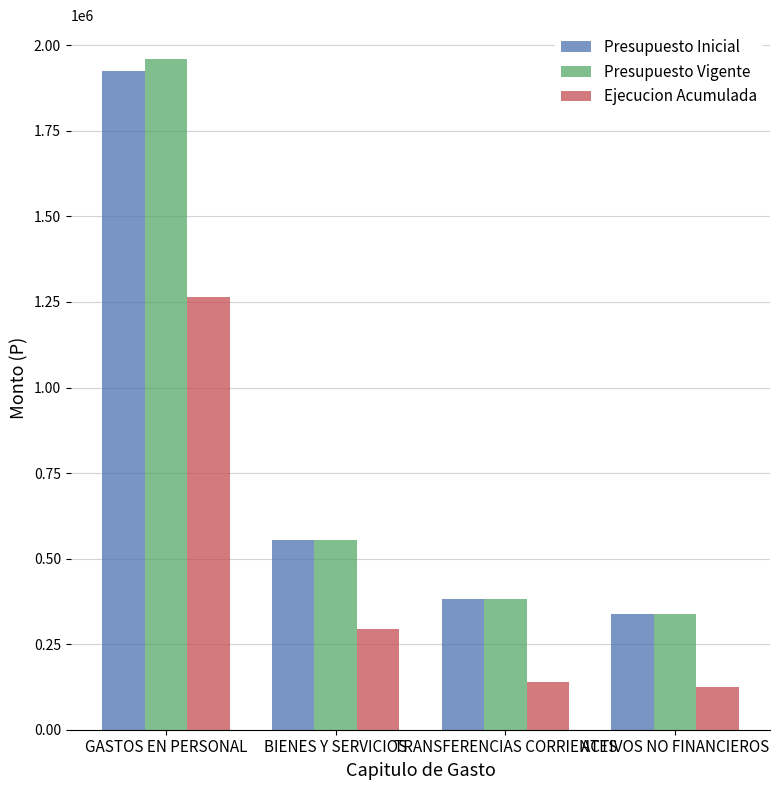

Are the bars grouped side by side (vs. stacked)?

Yes